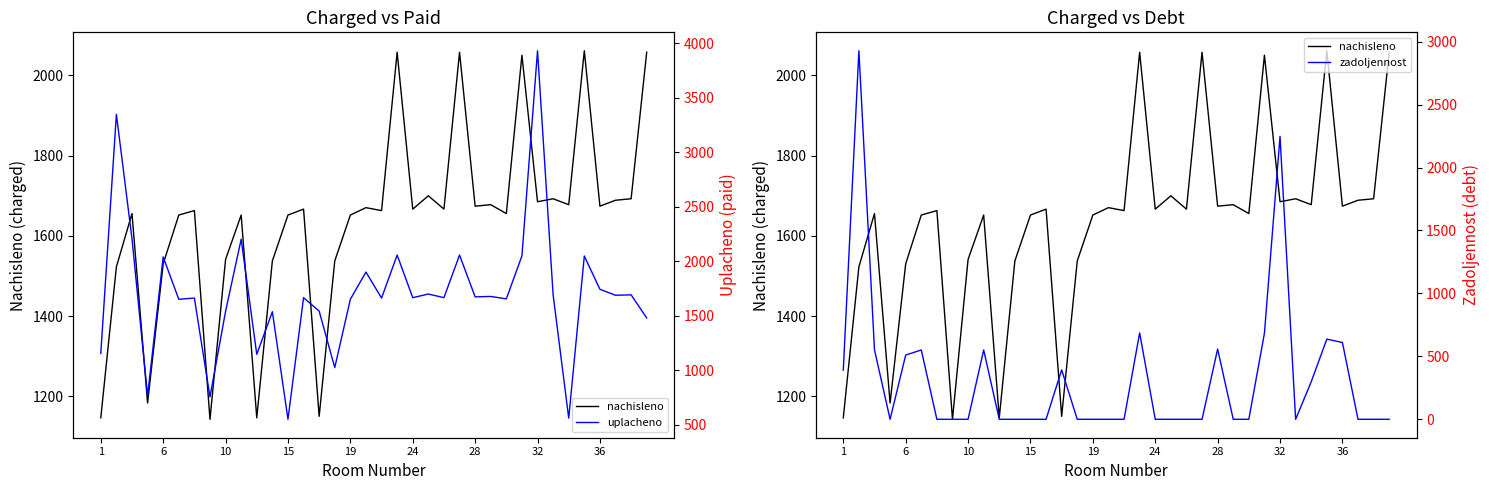

How many lines are shown in the chart?

3